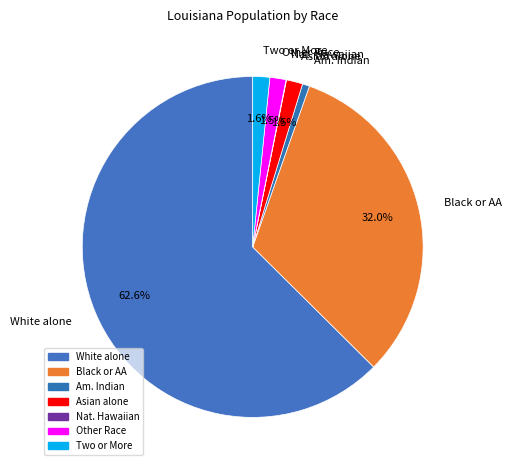

Which category has the biggest portion of the pie?

White alone